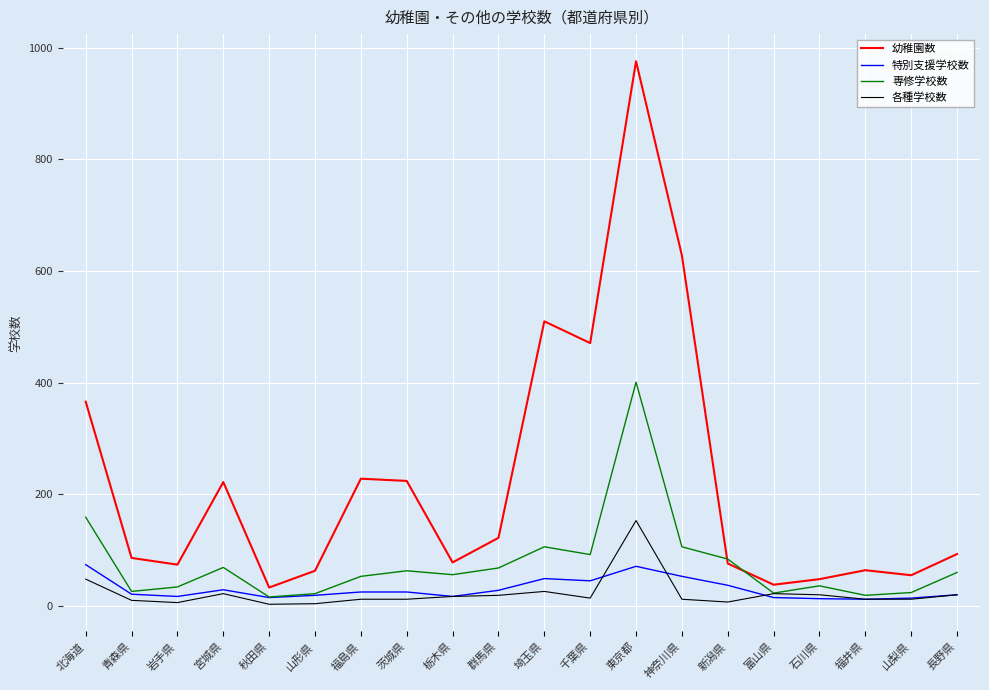

At which category is the sum across all series the highest?

東京都